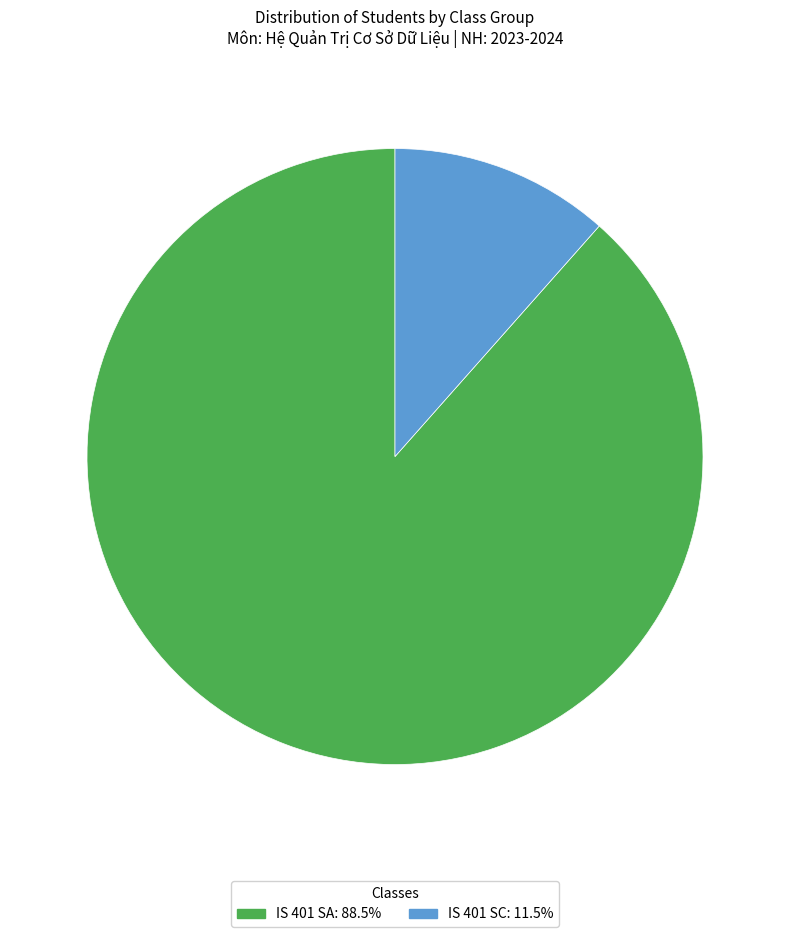

Which category has the biggest portion of the pie?

IS 401 SA